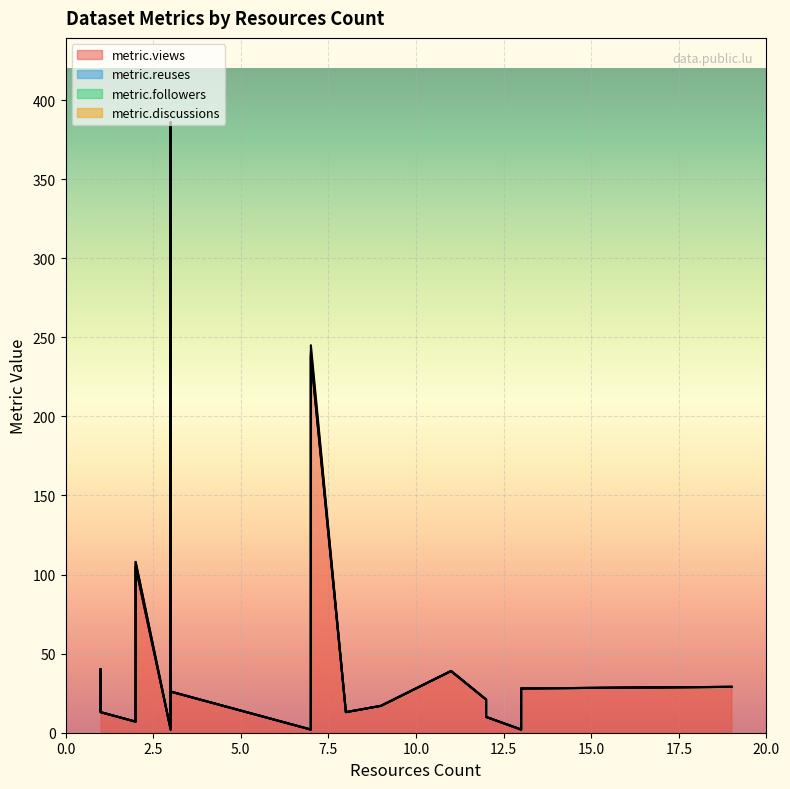

At which label does metric.reuses reach its minimum?

1